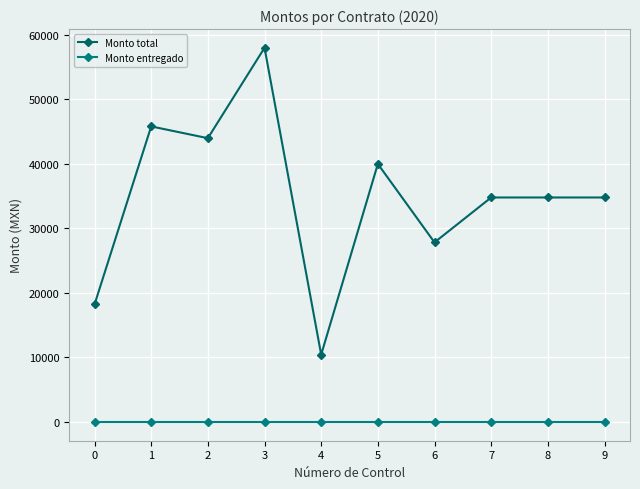

Rank the series by their maximum value, from lowest to highest.

Monto entregado, Monto total